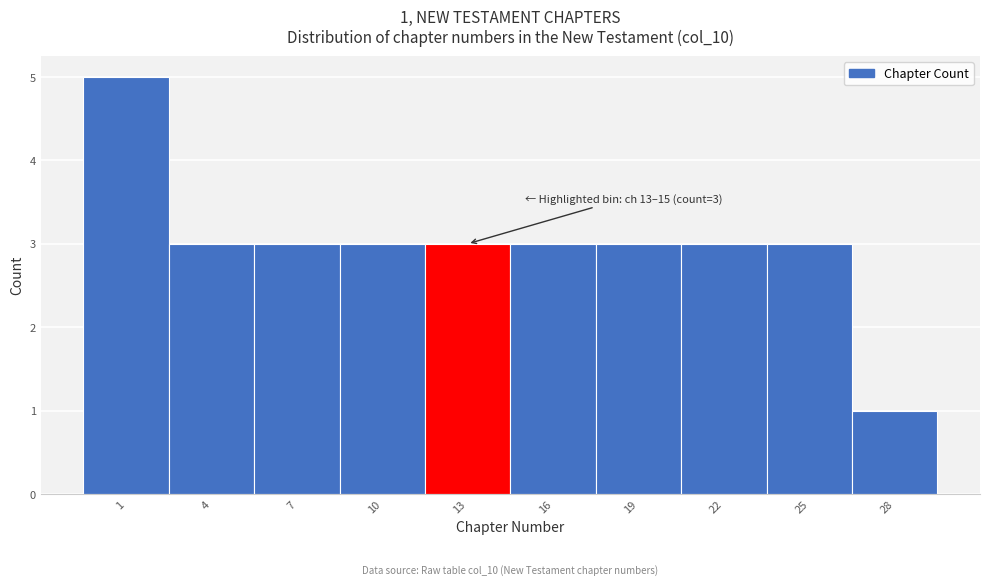

Reading left to right, transcribe all the data shown in this chart.

1=5	4=3	7=3	10=3	13=3	16=3	19=3	22=3	25=3	28=1